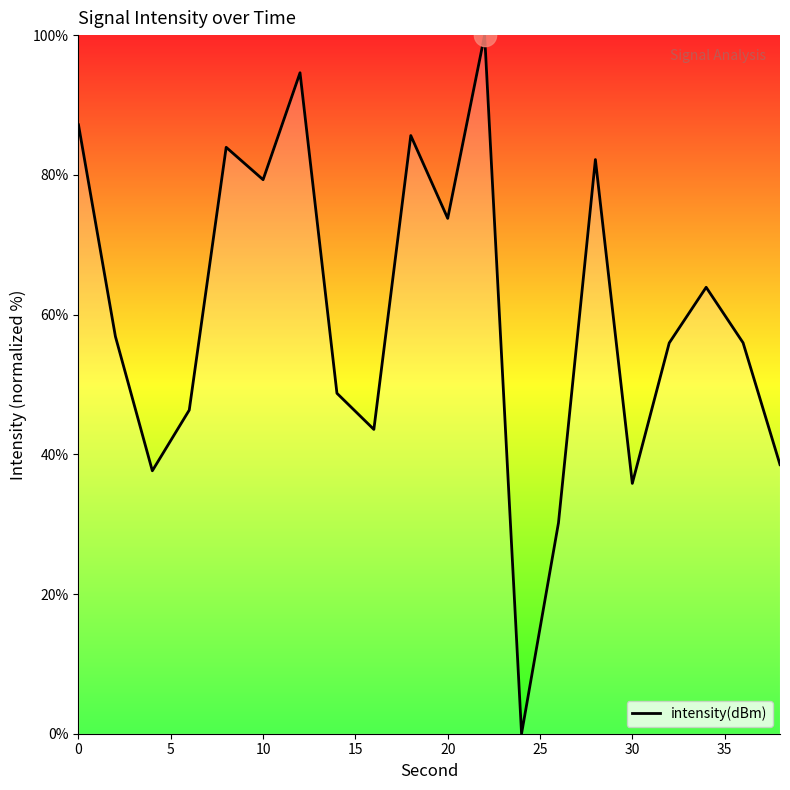

What is the difference between the maximum and minimum values?

100.0